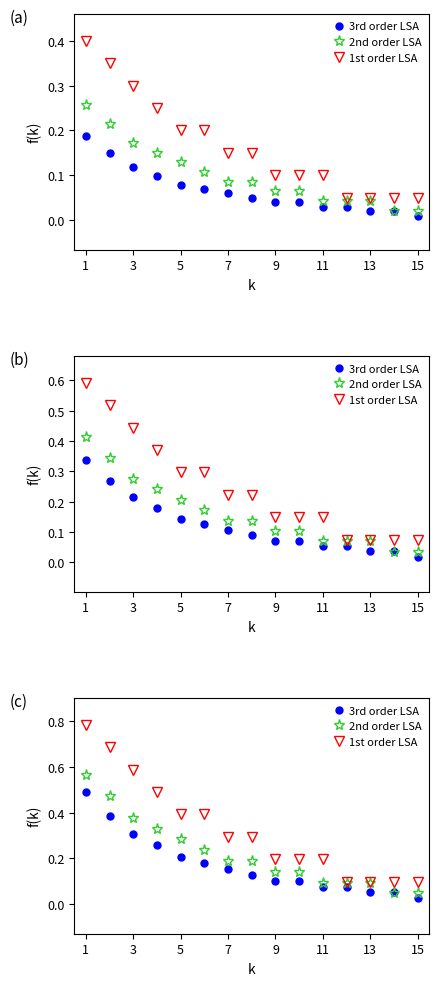

What is the average value of the 2nd order LSA series?

0.2